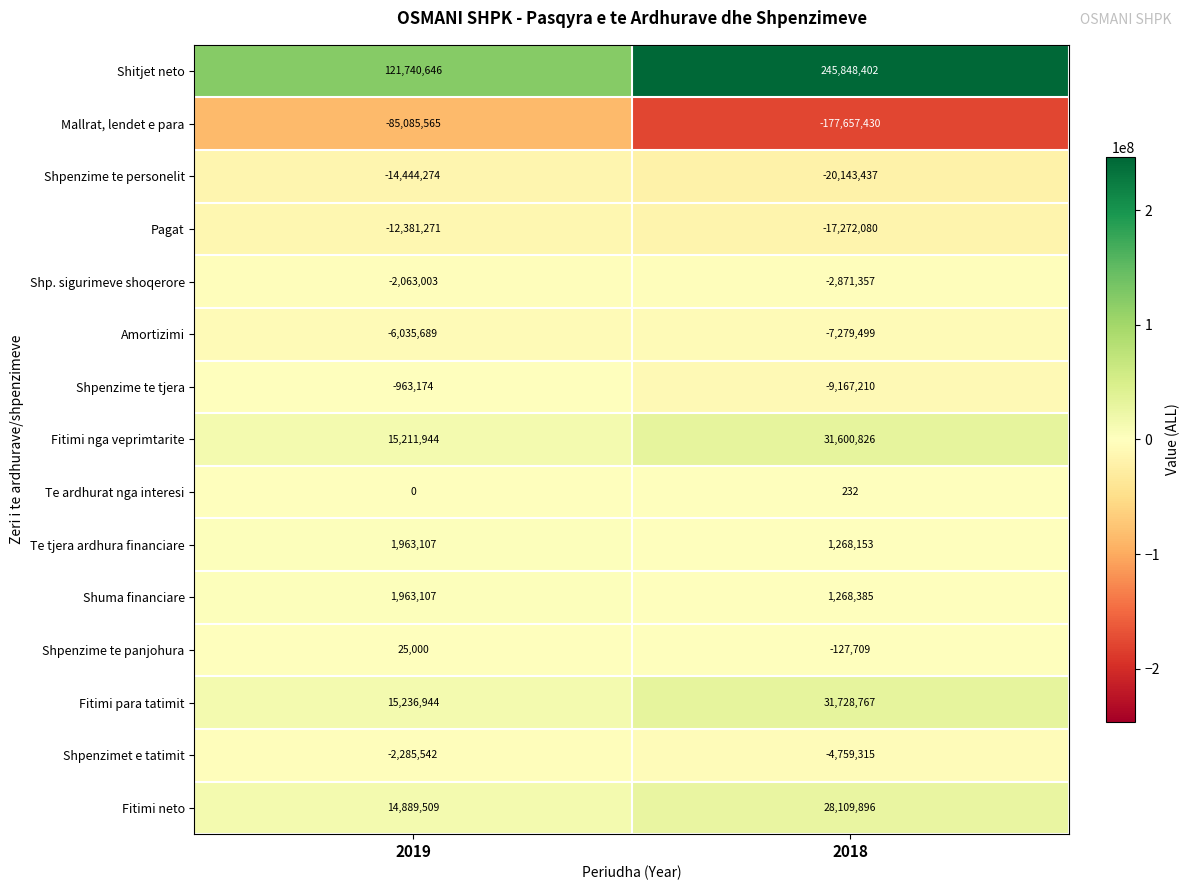

Reading left to right, transcribe all the data shown in this chart.

Shitjet neto: 121740646	245848402
Mallrat, lendet e para: -85085565	-177657430
Shpenzime te personelit: -14444274	-20143437
Pagat: -12381271	-17272080
Shp. sigurimeve shoqerore: -2063003	-2871357
Amortizimi: -6035689	-7279499
Shpenzime te tjera: -963174	-9167210
Fitimi nga veprimtarite: 15211944	31600826
Te ardhurat nga interesi: 0	232
Te tjera ardhura financiare: 1963107	1268153
Shuma financiare: 1963107	1268385
Shpenzime te panjohura: 25000	-127709
Fitimi para tatimit: 15236944	31728767
Shpenzimet e tatimit: -2285542	-4759315
Fitimi neto: 14889509	28109896